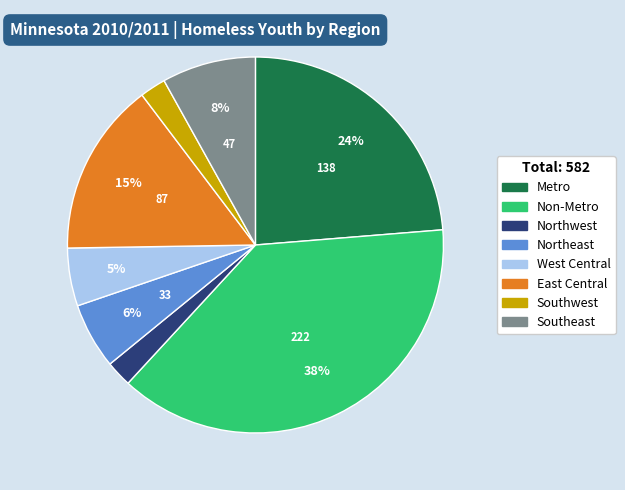

How many slices are in this pie chart?

8